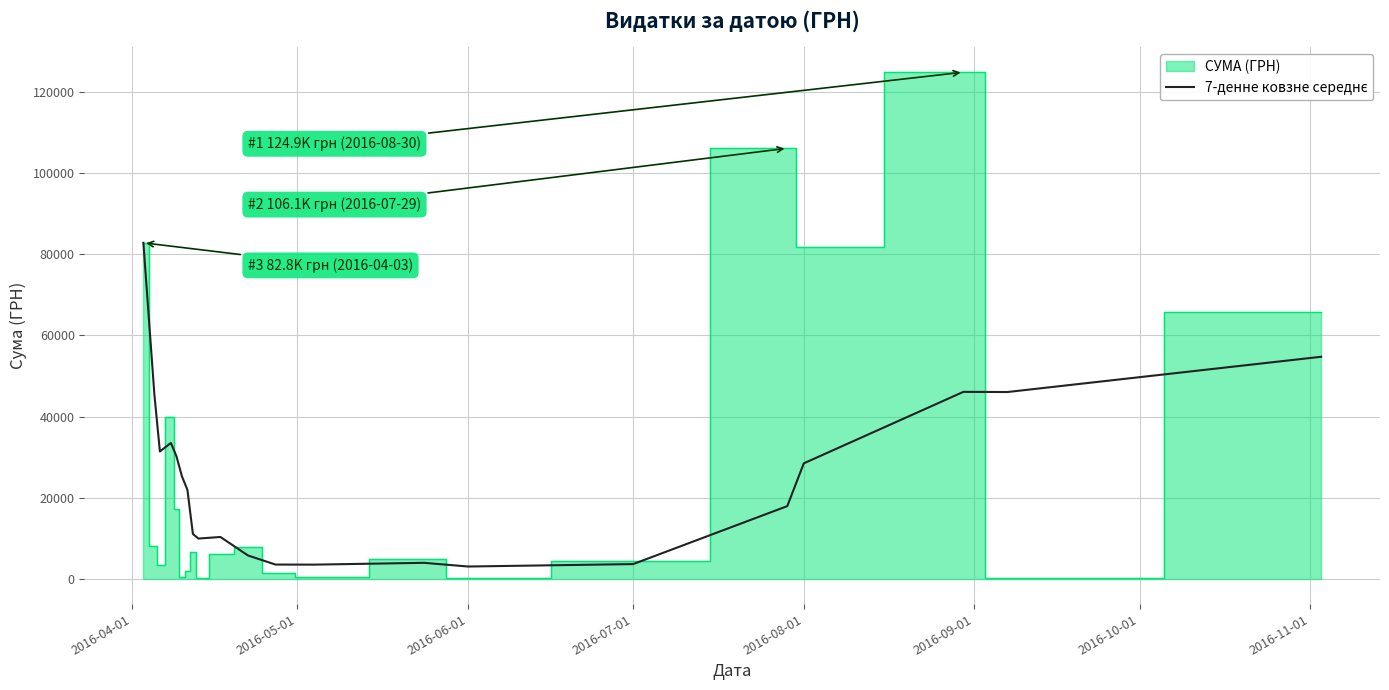

What is the sum of the values at 2016-06-01 and 14?

34411.3